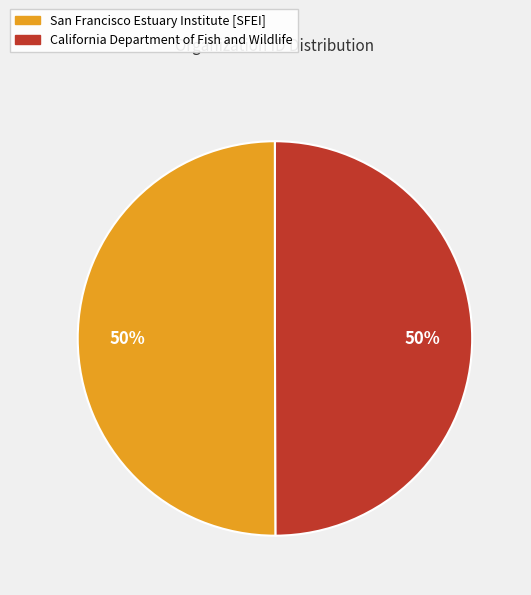

What percentage is the San Francisco Estuary Institute [SFEI] slice, to the nearest percent?

50%